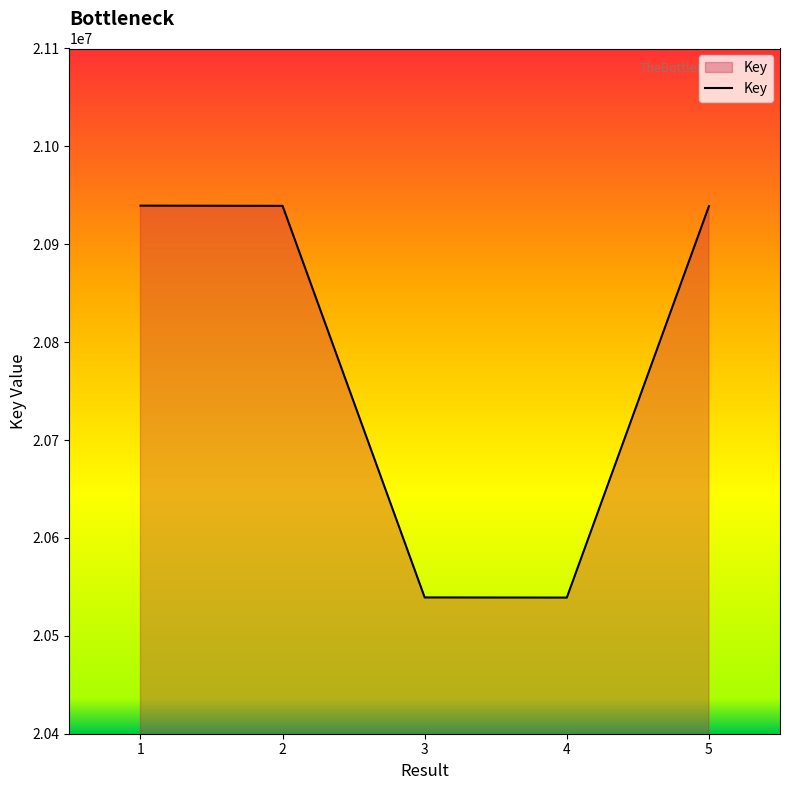

What is the smallest value displayed?

20539069